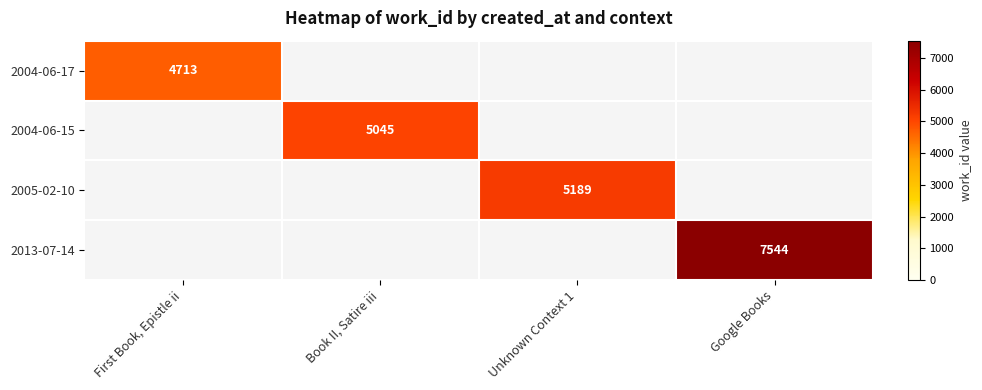

True or false: 2005-02-10 has a value of 5189 at Unknown Context 1.

True